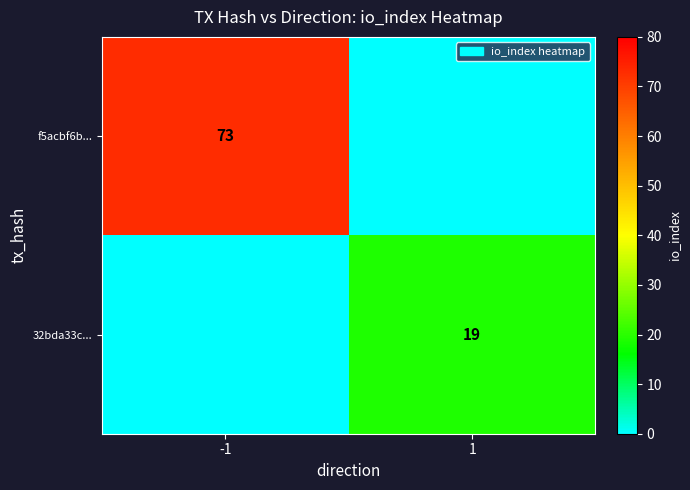

Is the value of 32bda33c... at 1 greater than the value of f5acbf6b... at -1?

No